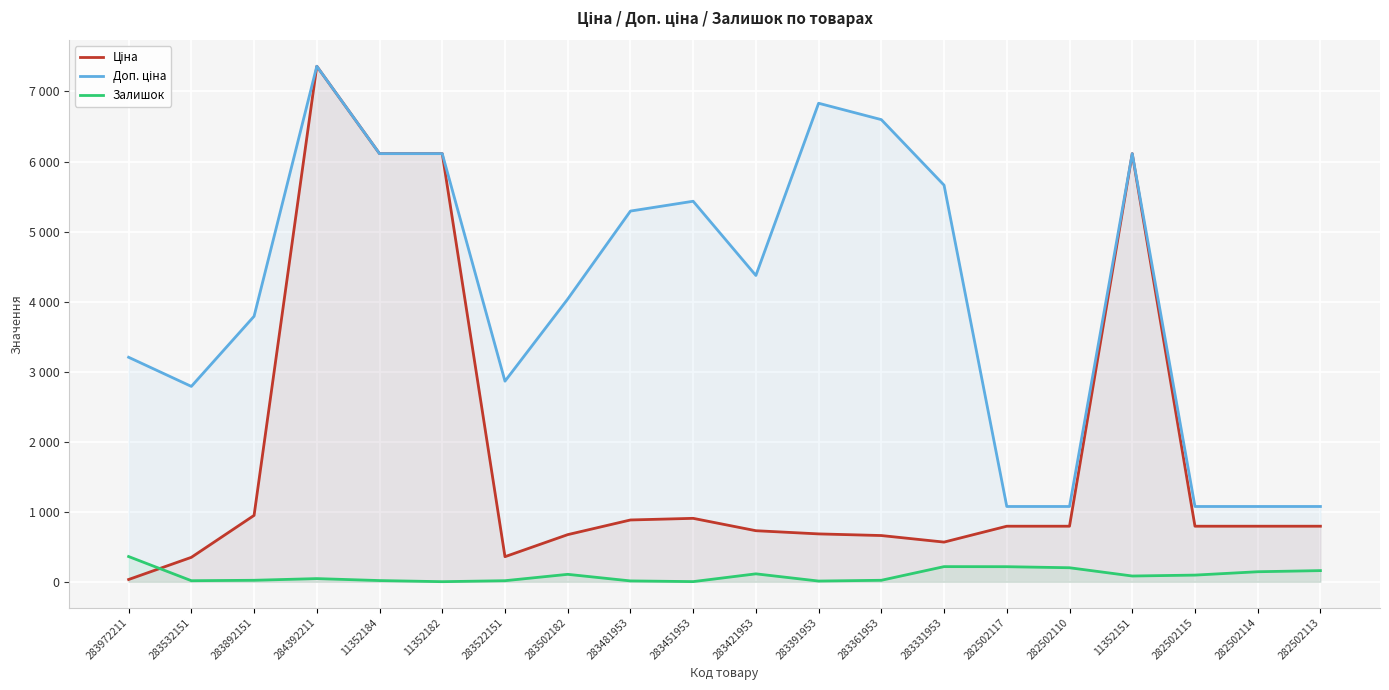

True or false: Залишок has a value of 217.0 at 282502114.

False